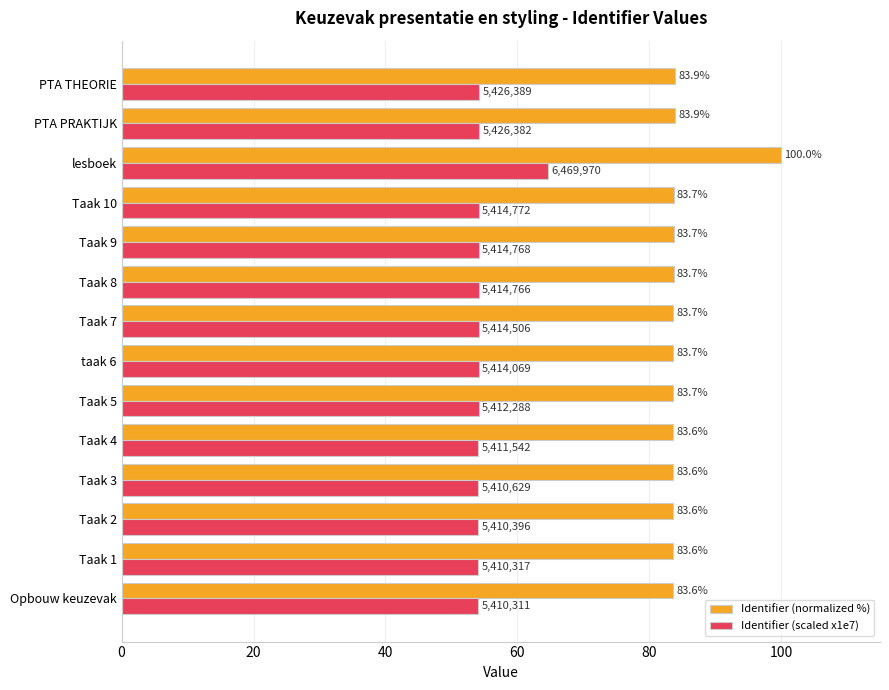

At which category is the sum across all series the highest?

lesboek